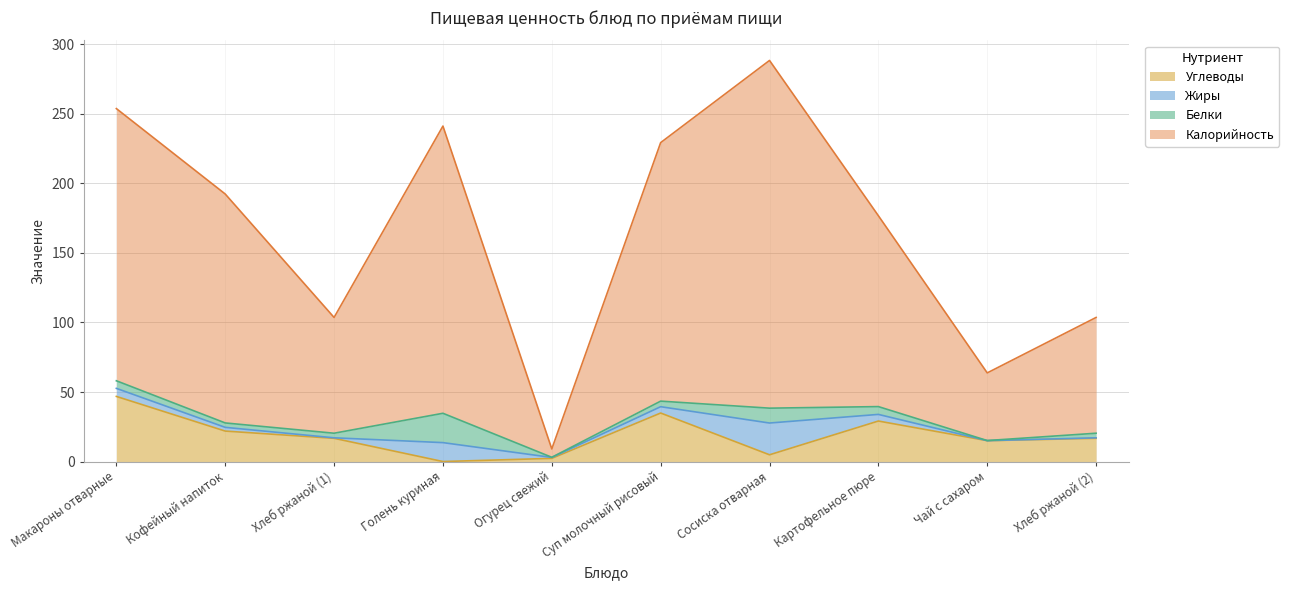

True or false: Калорийность has a value of 363.5 at Суп молочный рисовый.

False